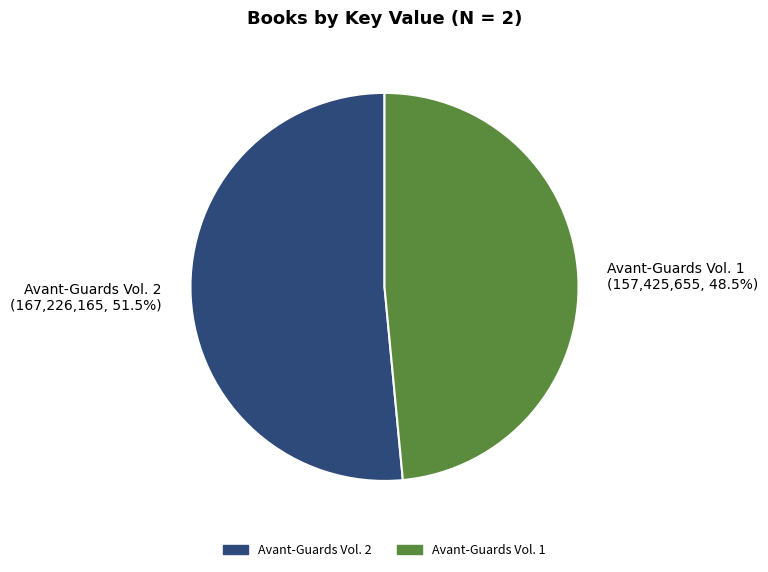

Which has a higher value, Avant-Guards Vol. 1 or Avant-Guards Vol. 2?

Avant-Guards Vol. 2